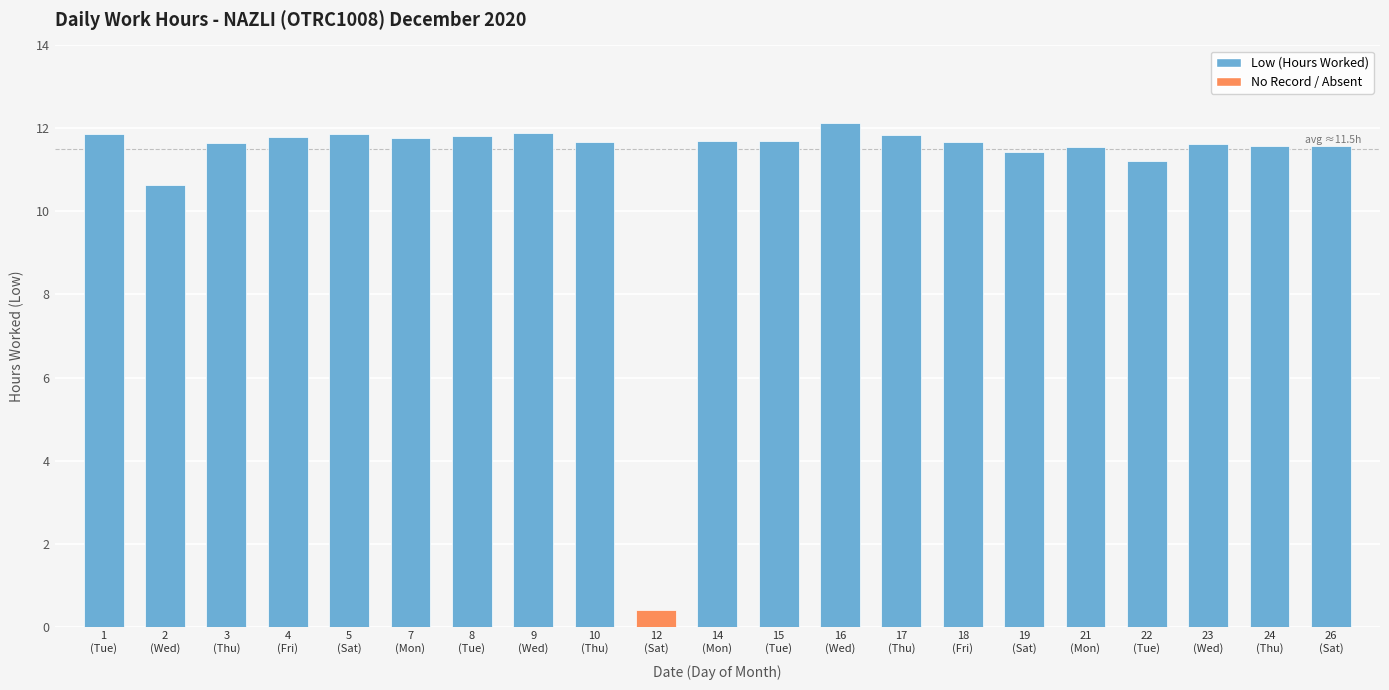

What is the difference between the second highest and minimum values?

1.2